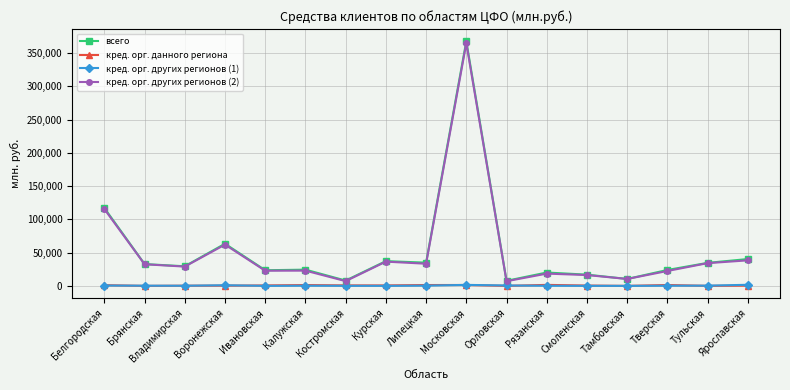

What is the sum of the кред. орг. данного региона values at Рязанская and Белгородская?

2570